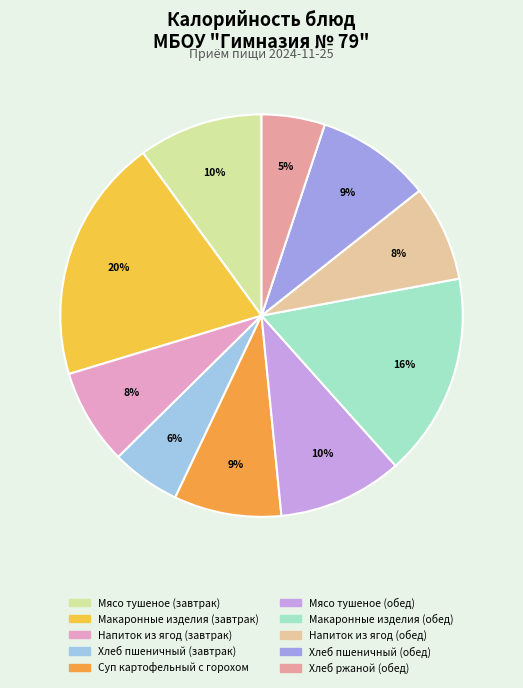

What percentage is the Хлеб ржаной (обед) slice, to the nearest percent?

5%